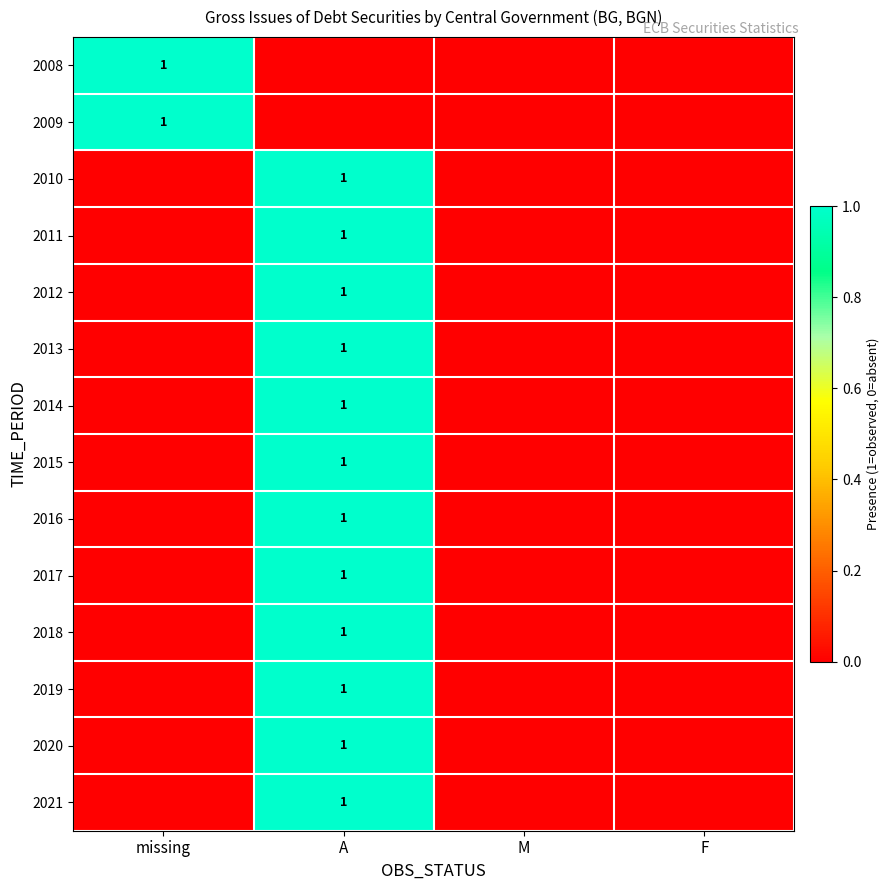

Is it true that 2014 equals 1 at A?

True